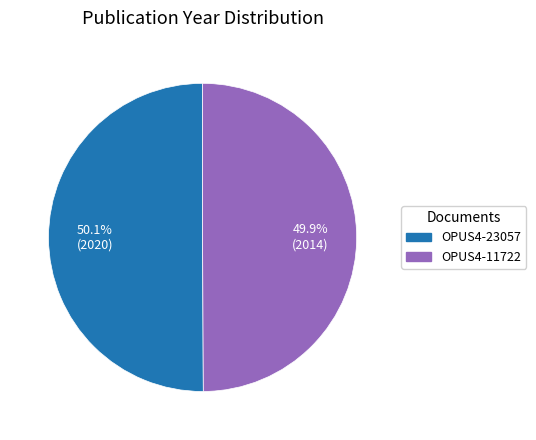

Is it true that OPUS4-23057 is 39% of the pie?

False